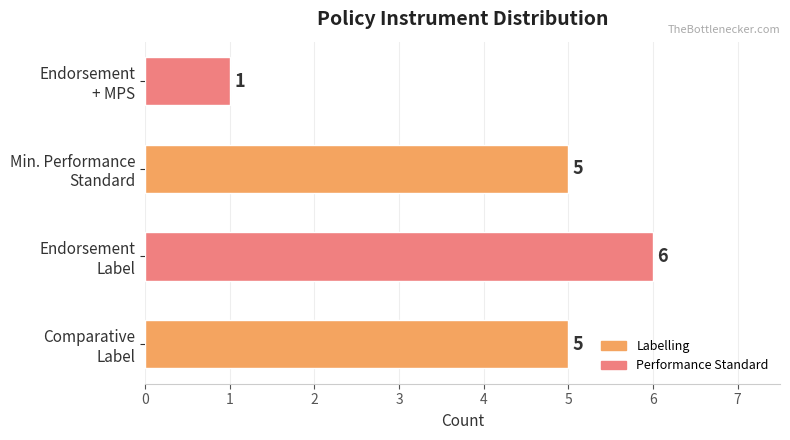

Count the values in the range 5 to 6.

3